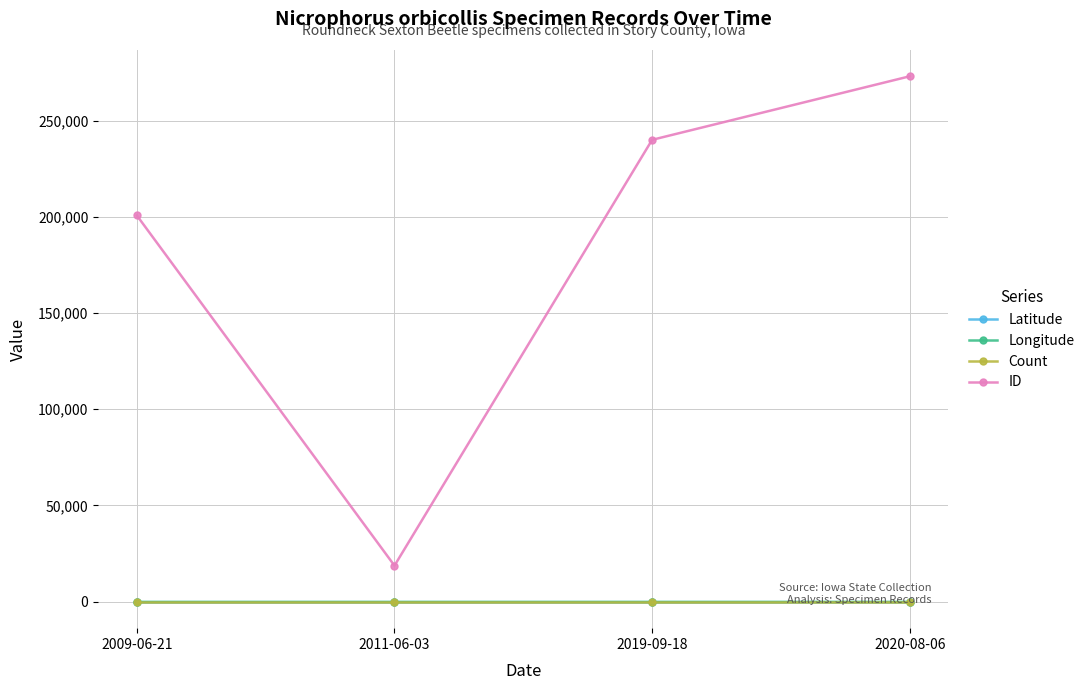

At which category is the sum across all series the highest?

2020-08-06